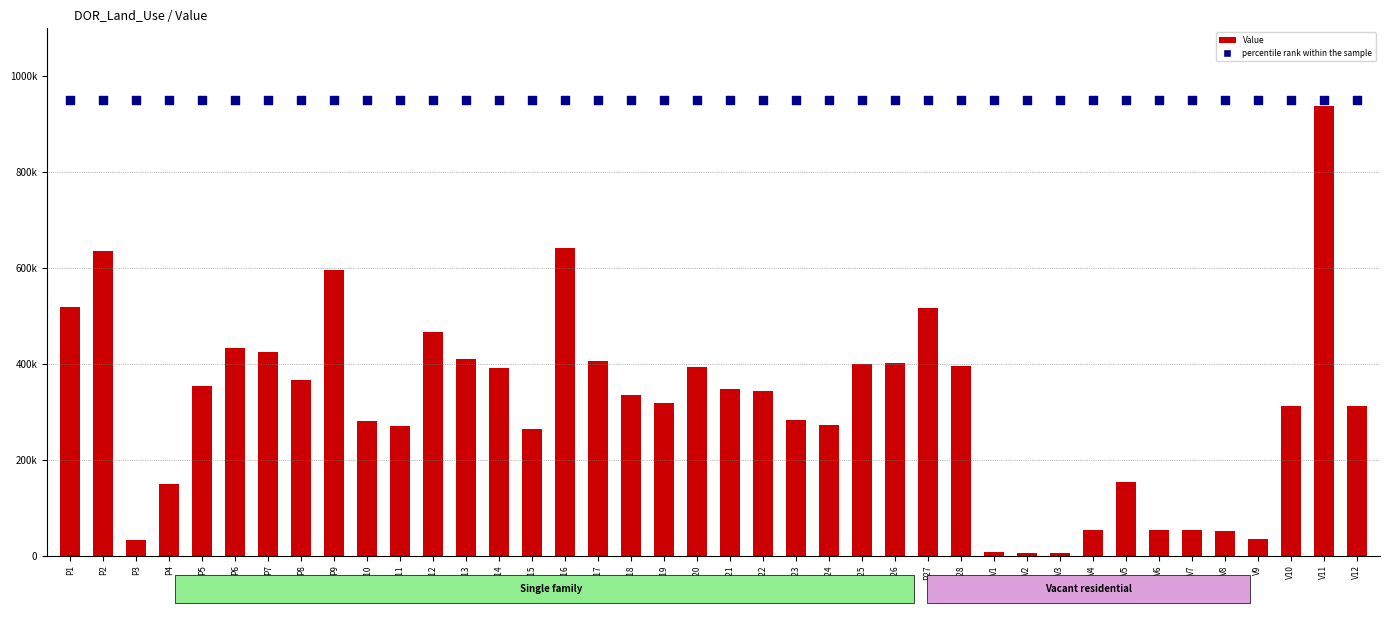

What are all the series names shown in the legend?

Value, percentile rank within the sample